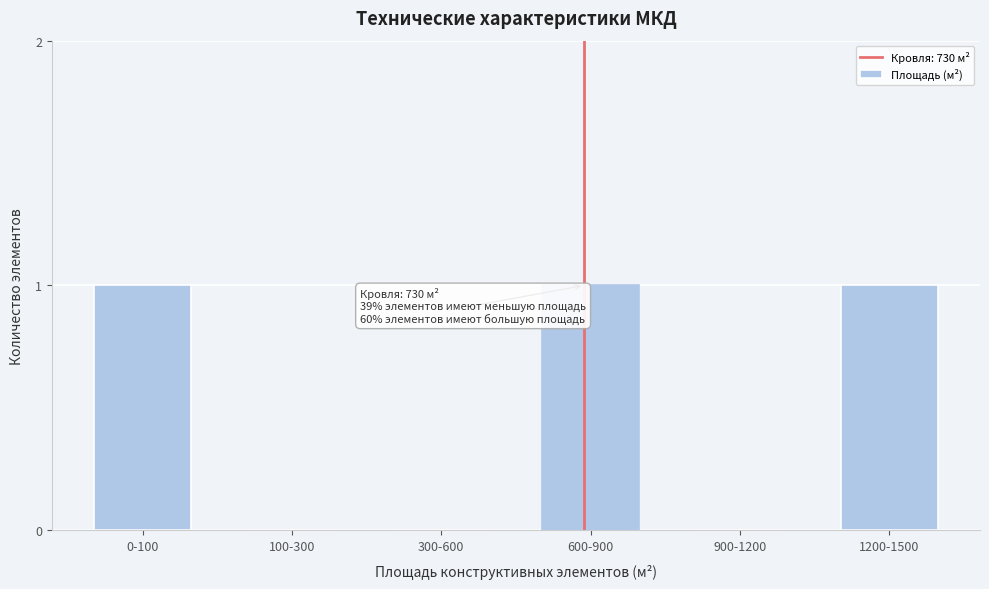

Reading right to left, extract all data points from this chart.

1200-1500=1	900-1200=0	600-900=1	300-600=0	100-300=0	0-100=1